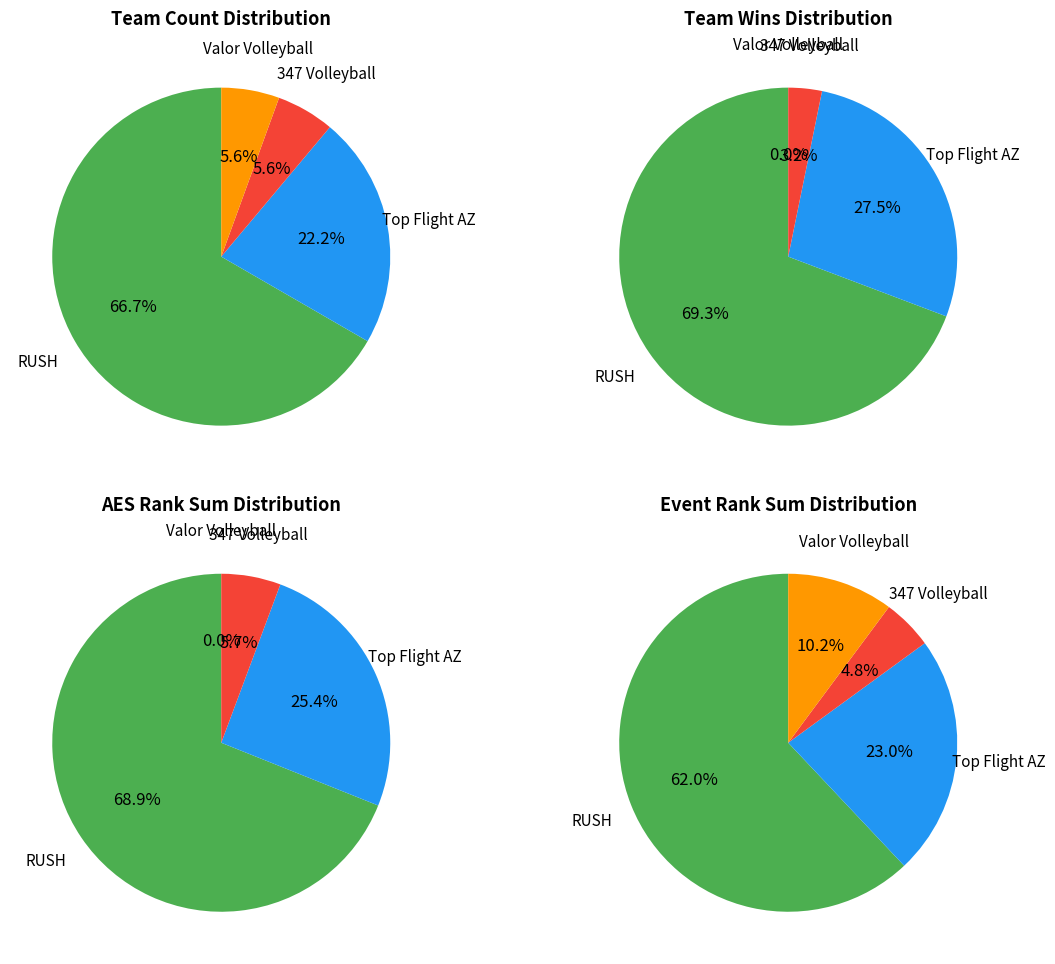

Rank the categories by value from lowest to highest.

347 Volleyball, Valor Volleyball, Top Flight AZ, RUSH